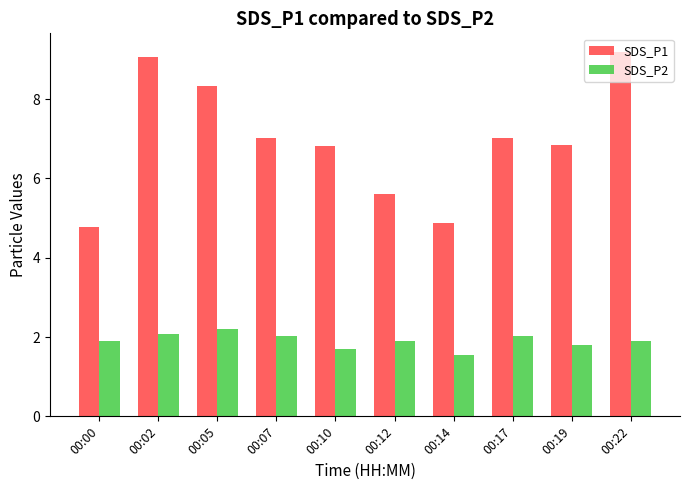

Which series has the largest range (max minus min)?

SDS_P1